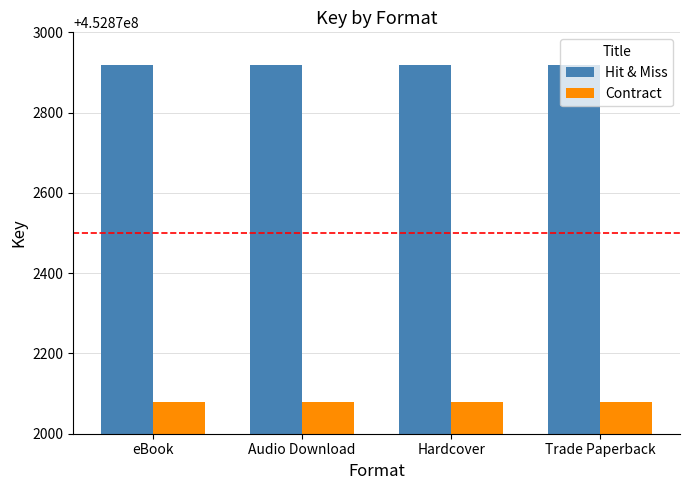

What is the maximum value for Contract?

452872080